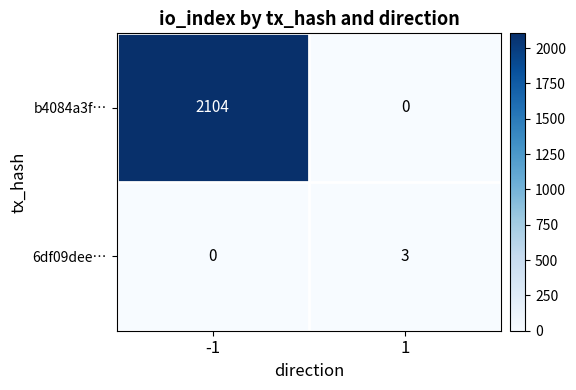

What is the sum of all b4084a3f… values?

2104